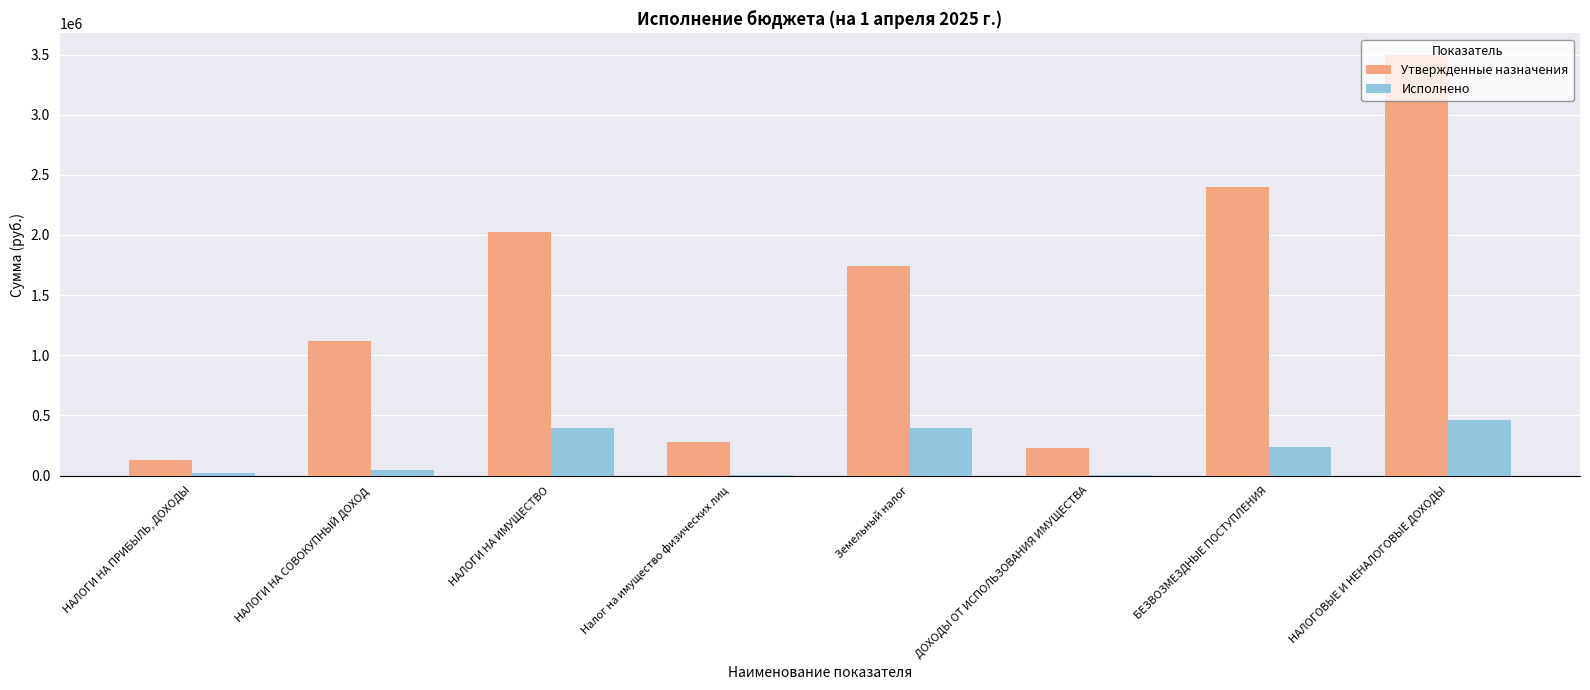

What is the maximum value for Утвержденные назначения?

3500160.0